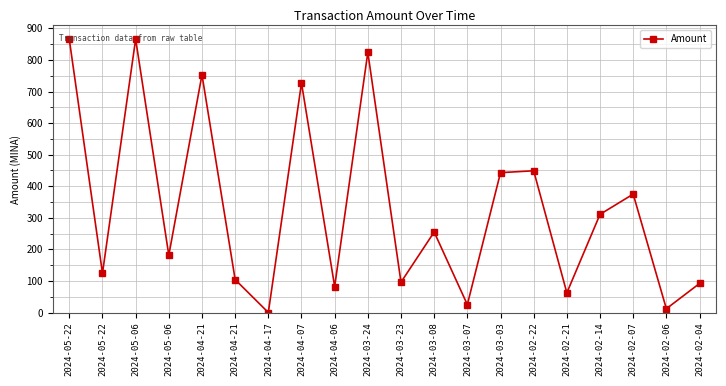

What is the sum of the values at 2024-02-04 and 2024-03-07?

117.1